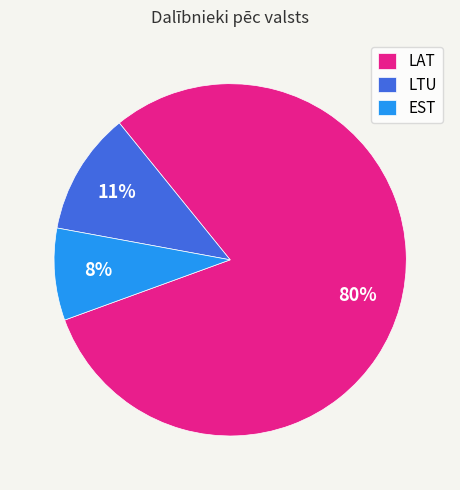

Is the sum of LTU and LAT greater than half?

Yes